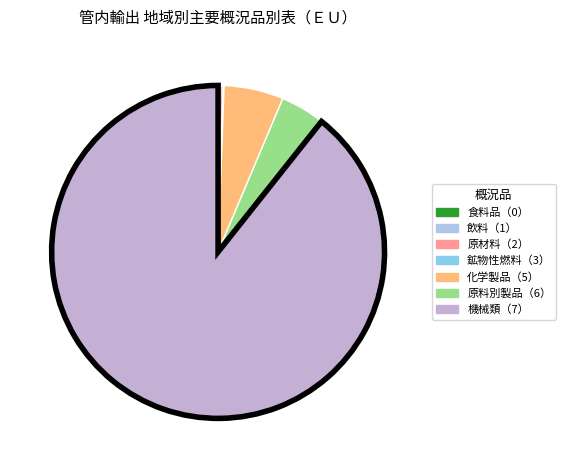

To the nearest percent, what is the average slice percentage?

14%